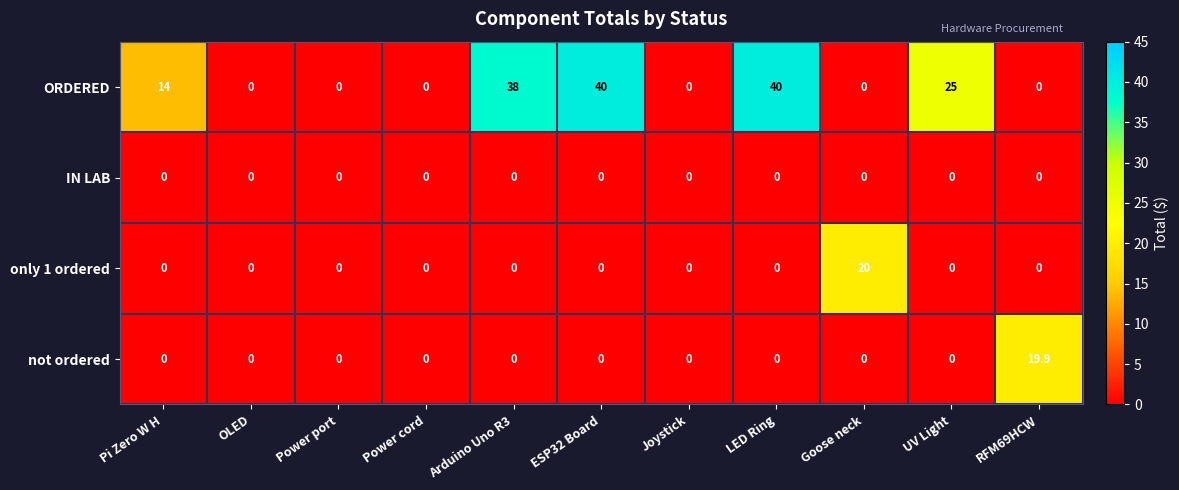

The only 1 ordered series shows -10.1 at LED Ring. True or false?

False